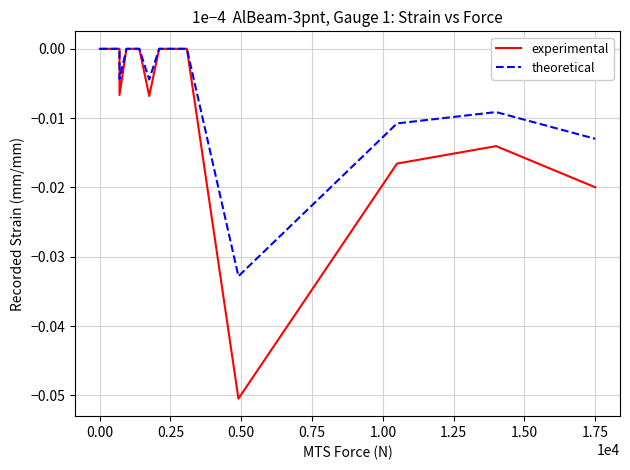

What are all the series names shown in the legend?

experimental, theoretical